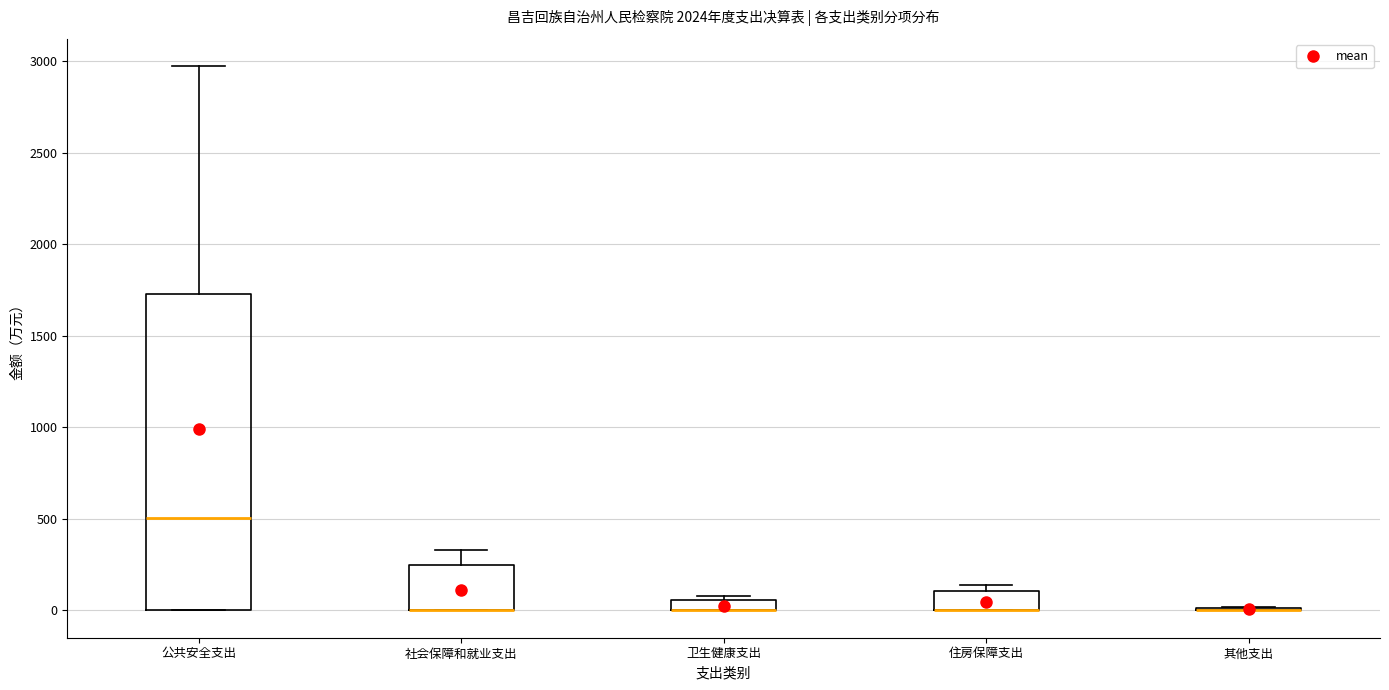

Which box is the tallest, from its lower edge to its upper edge?

公共安全支出